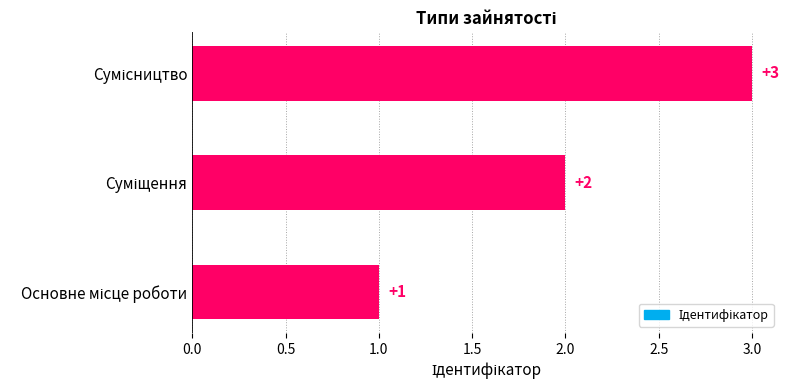

What is the greatest value displayed?

3